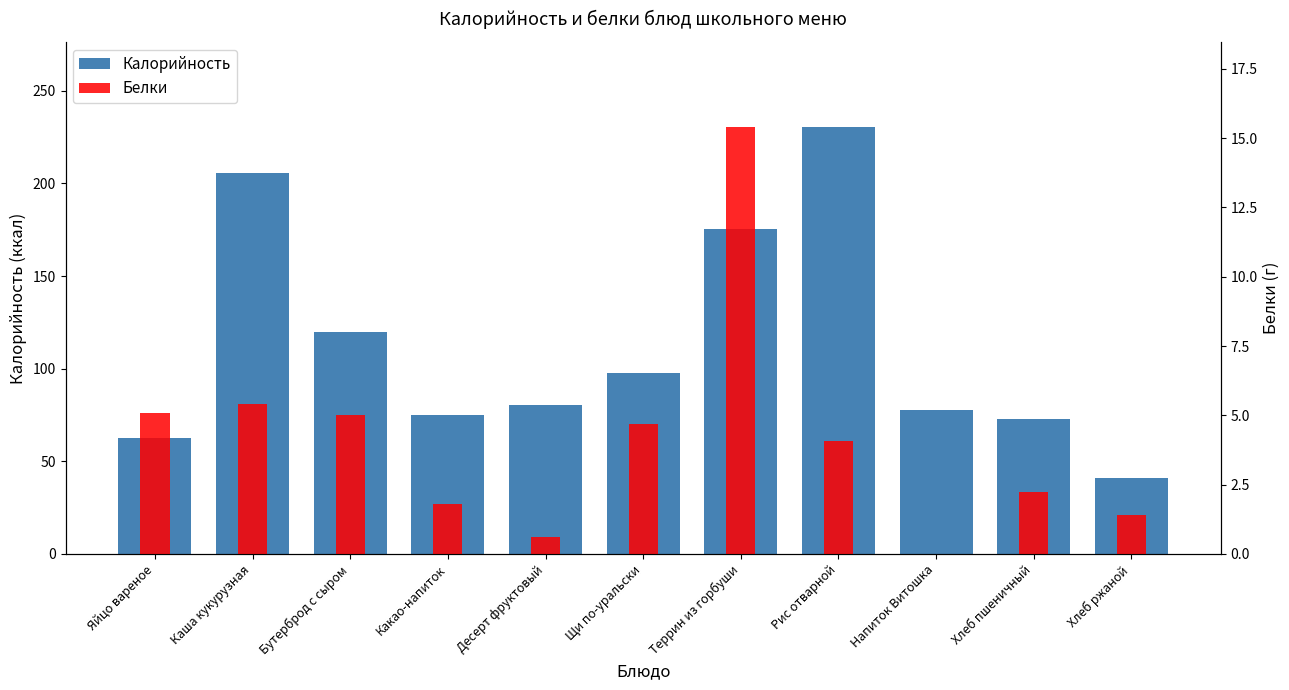

How many data points in Белки are above 4?

6